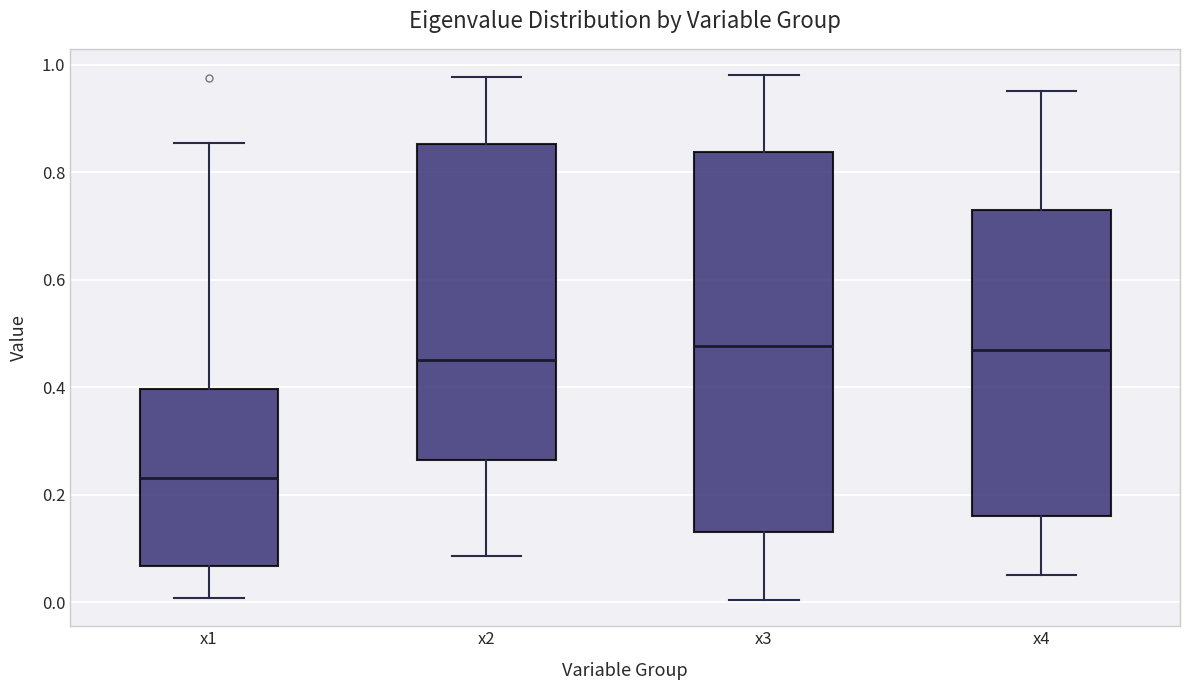

Which box is the tallest, from its lower edge to its upper edge?

x3